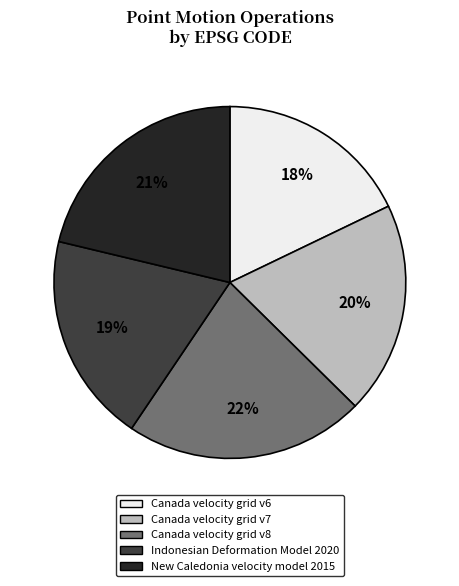

To the nearest percent, what is the difference between the Canada velocity grid v7 and Canada velocity grid v6 slice percentages?

2%